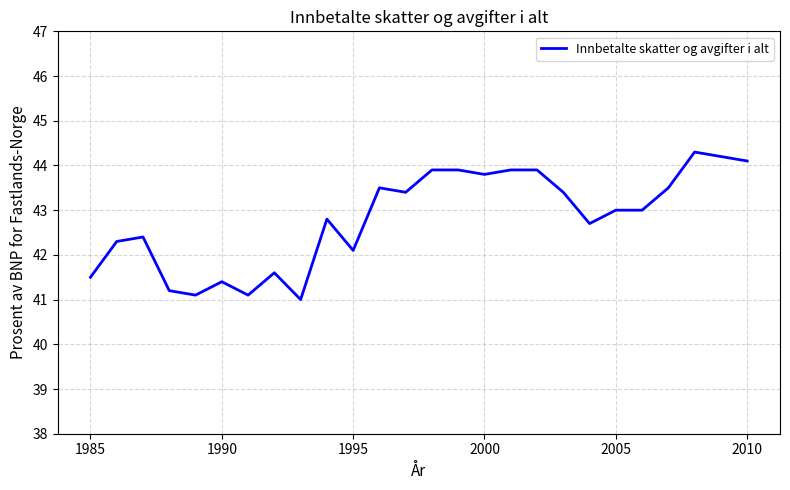

What is the difference between the maximum and minimum values?

3.3